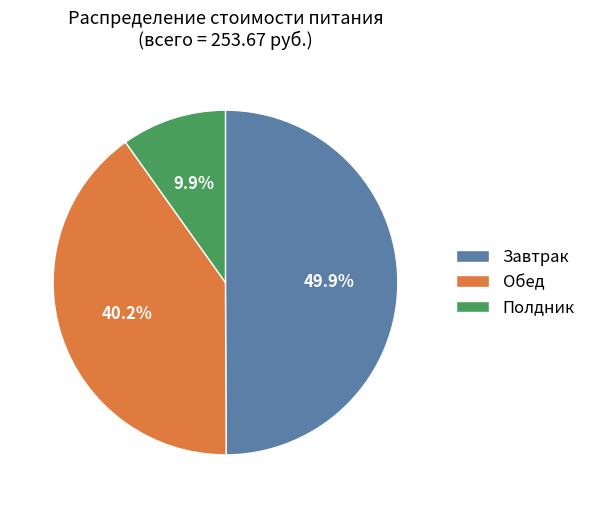

To the nearest percent, what portion does Завтрак represent?

50%